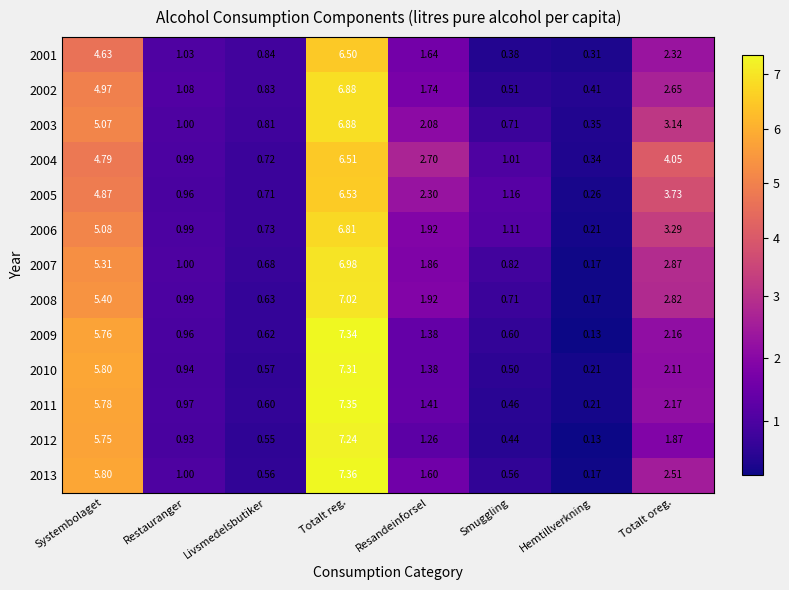

Which category has the lowest value in the 2001 series?

Hemtillverkning